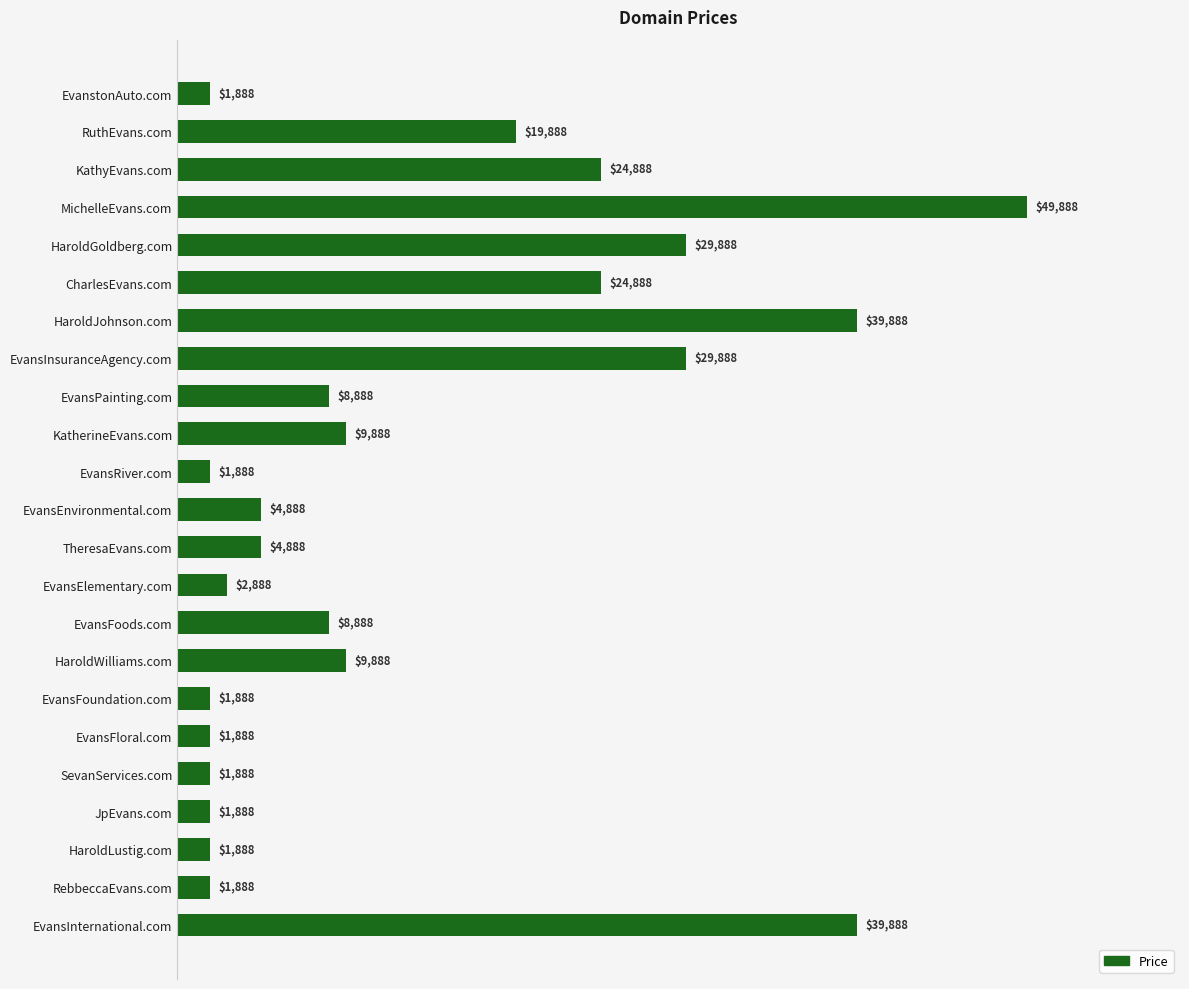

What is the minimum value shown in the chart?

1888